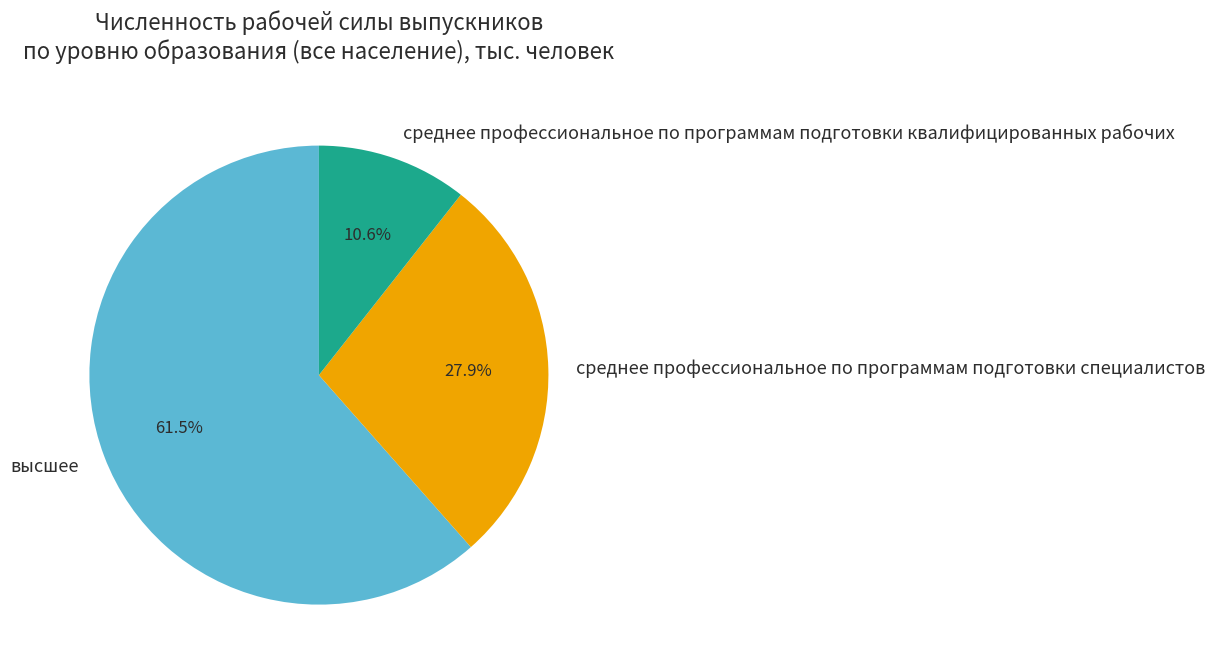

How many segments does this pie chart have?

3